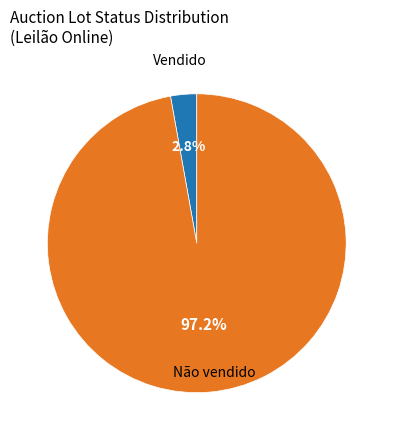

Which category has the biggest portion of the pie?

Não vendido